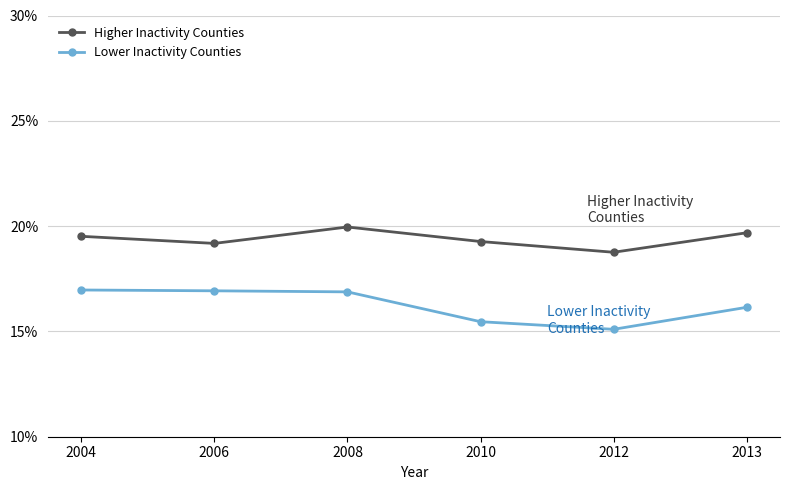

What is the sum of the Lower Inactivity Counties values at 2012 and 2013?

31.2